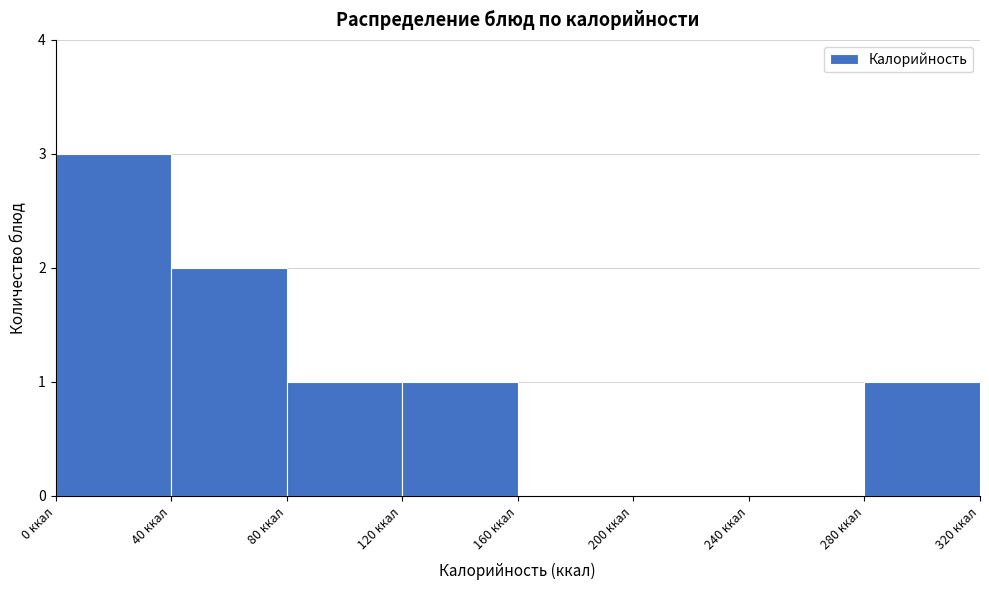

Over which range of the x-axis is the bar tallest?

0 to 40